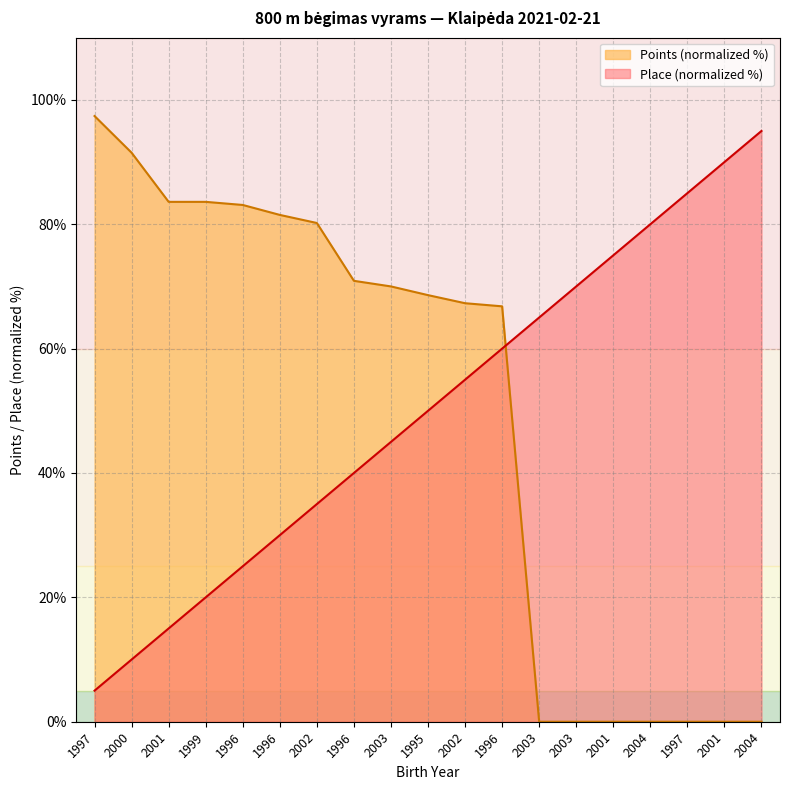

What is the difference between the maximum and minimum values in the Place series?

90.0